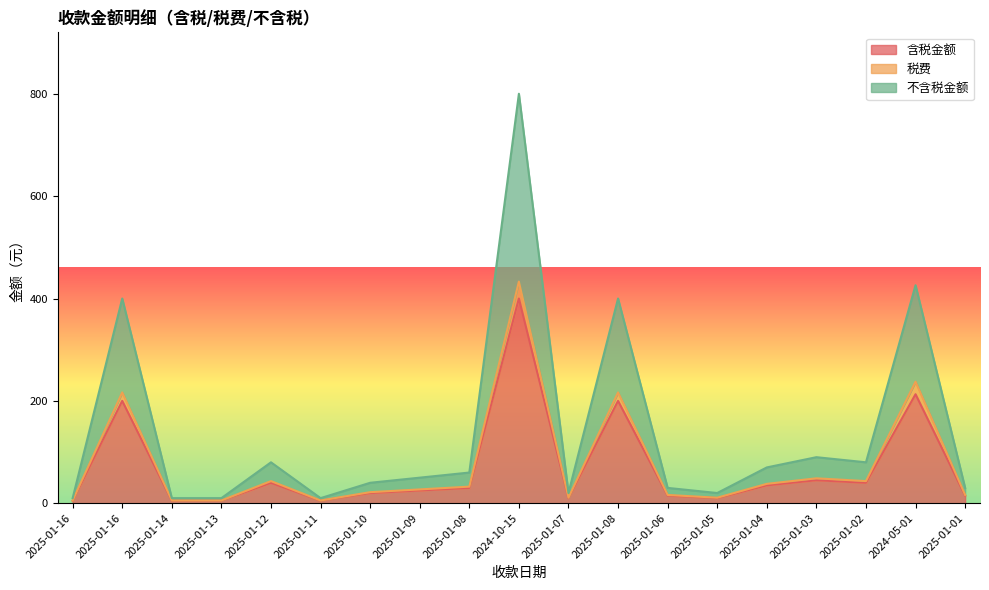

The value of 不含税金额 at 2025-01-08 is 27.1. True or false?

False